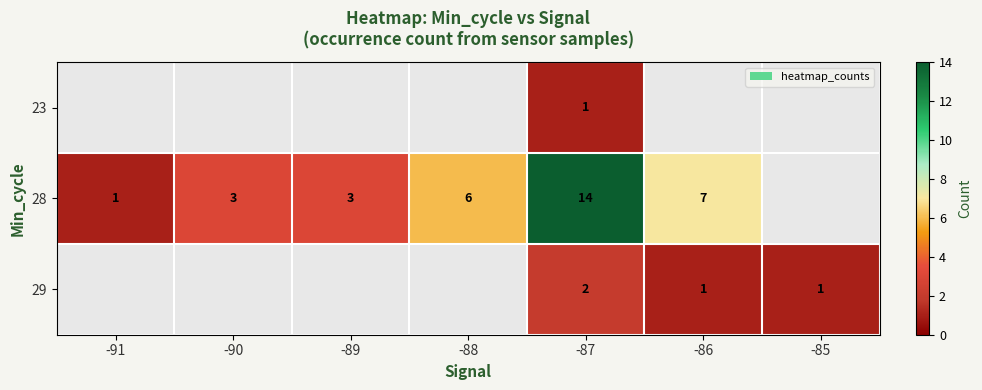

Which series has the widest spread of values?

row_1